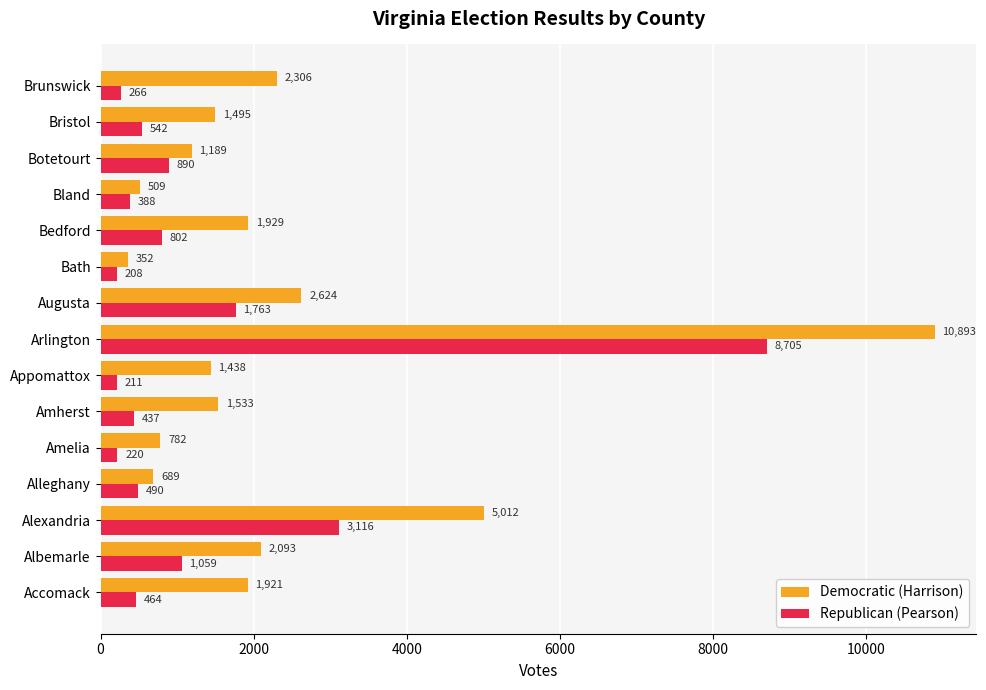

What is the difference between the Democratic (Harrison) values at Arlington and Amelia?

10111